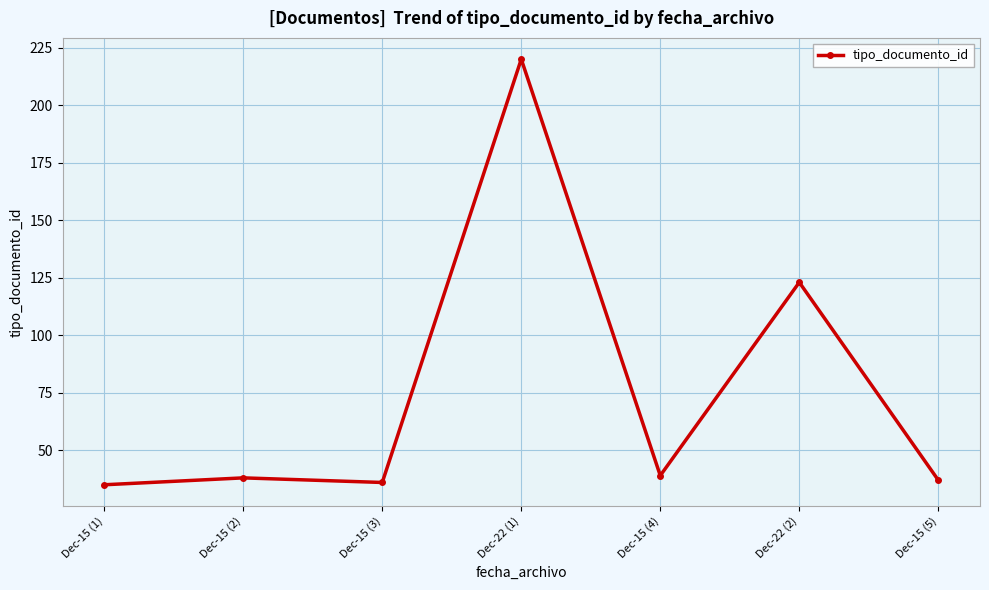

What is the value of the 1st point from the left?

35